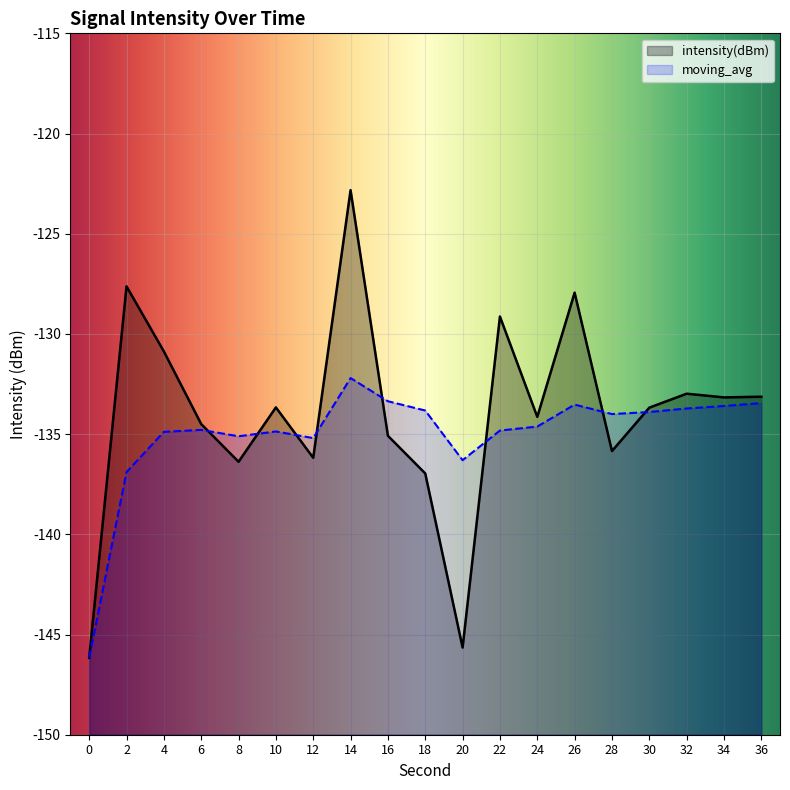

What is the total value across all series at 8?

-271.5